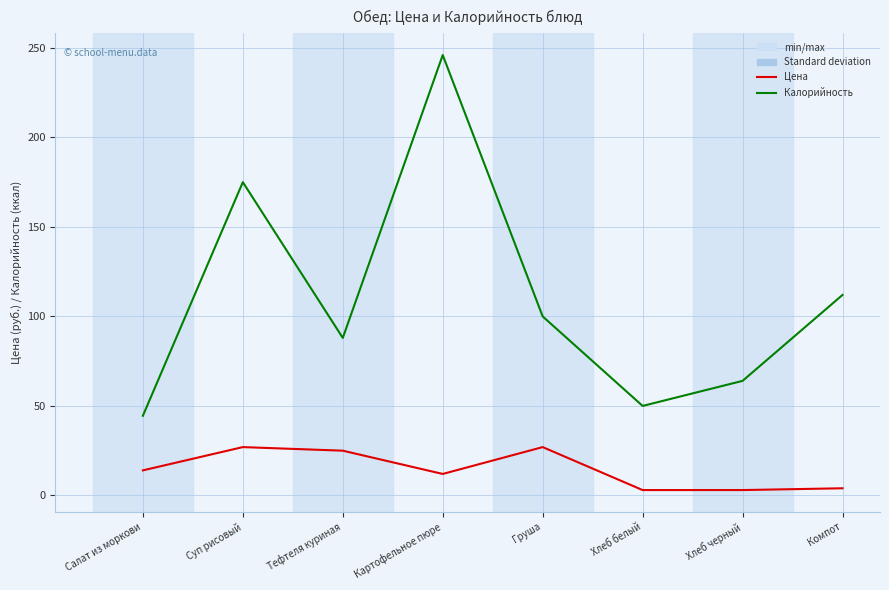

Is the value of Цена at Компот greater than the value of Калорийность at Хлеб черный?

No